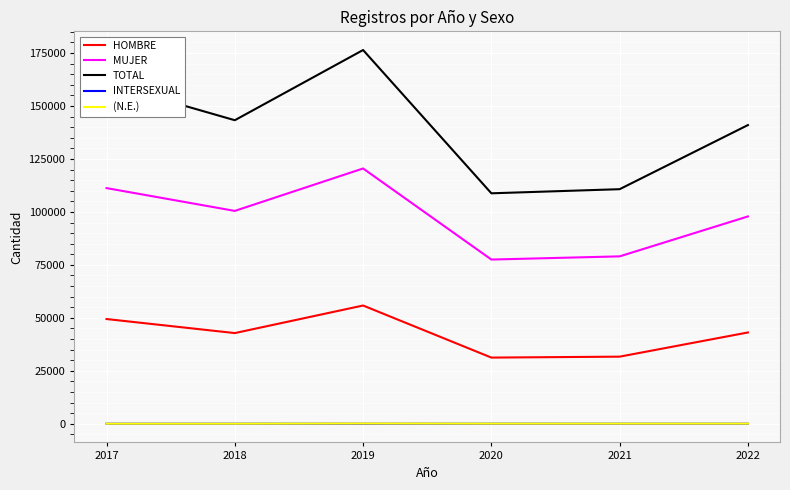

True or false: HOMBRE and (N.E.) intersect in this chart.

False